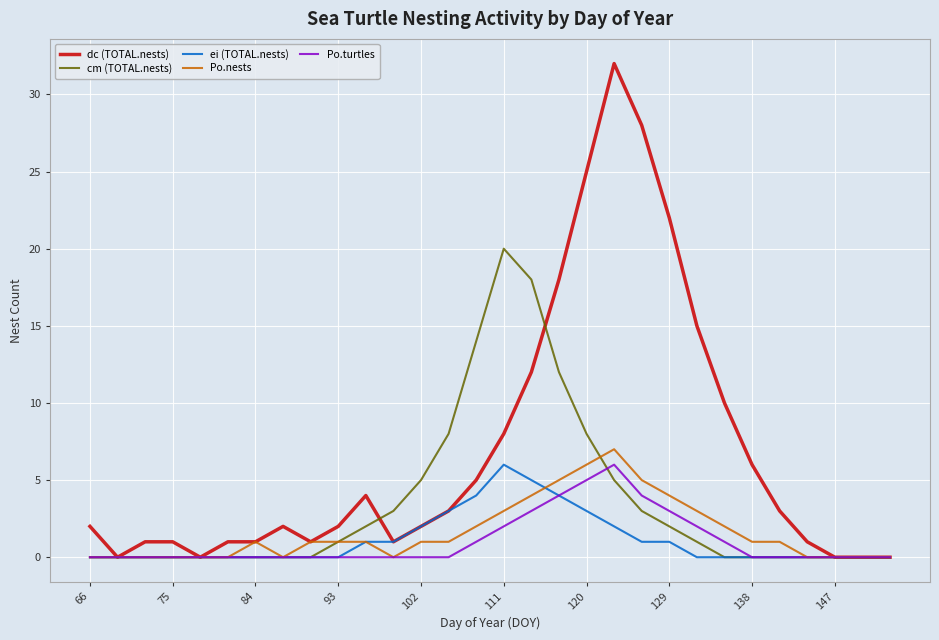

What is the greatest value displayed?

32